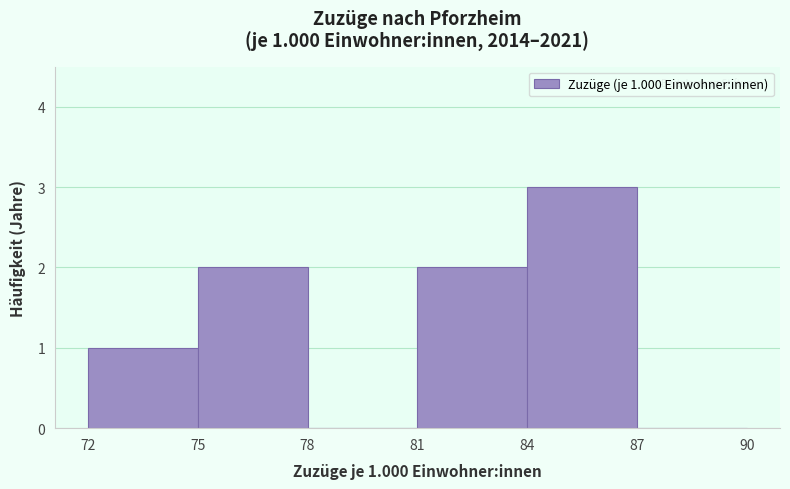

Which range on the x-axis has the tallest bar?

84 to 87